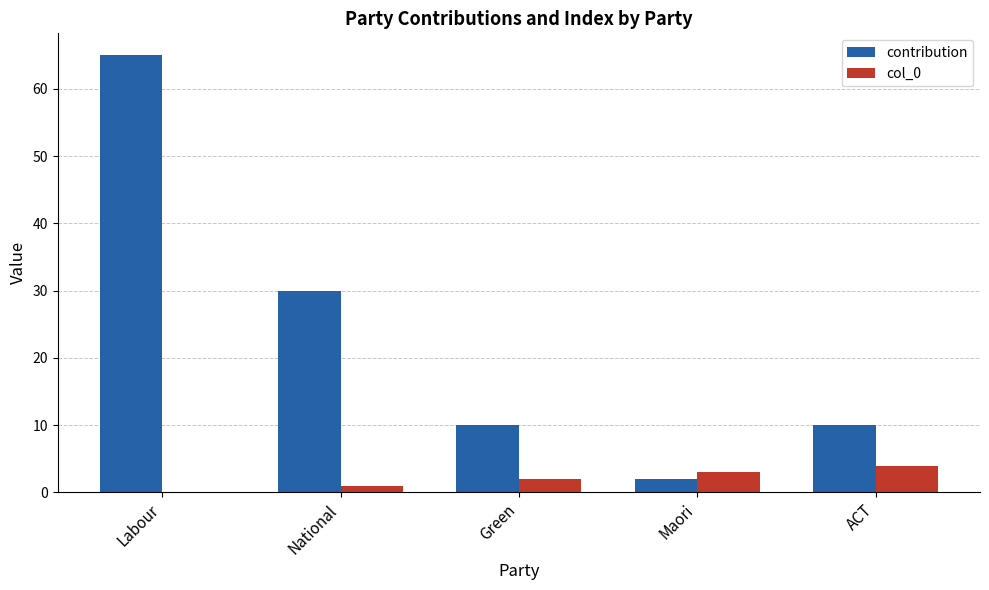

What is the average value of the contribution series?

23